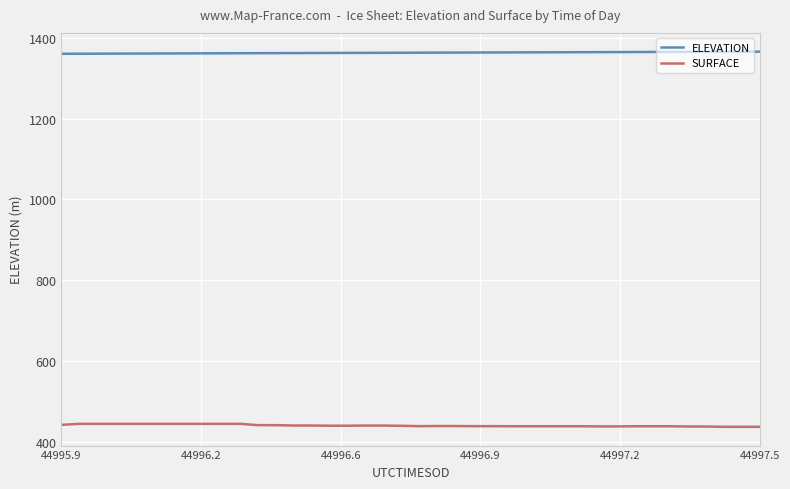

True or false: ELEVATION and SURFACE cross at least once.

False